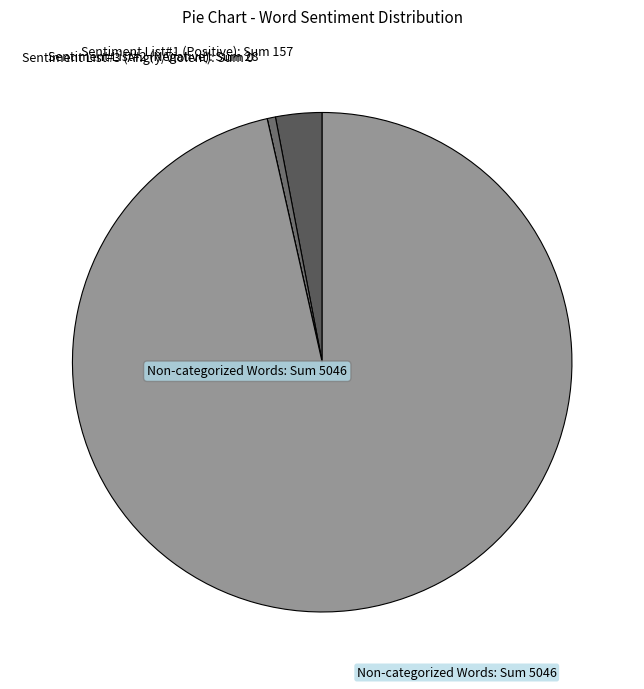

What is the largest slice in the pie chart?

Non-categorized Words: Sum 5046